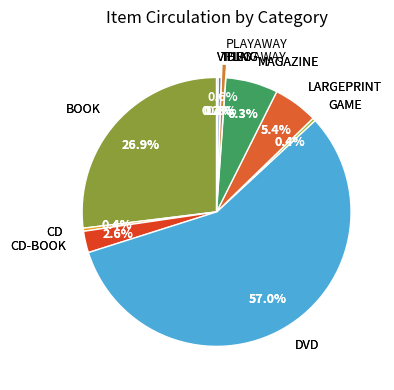

What is the change in value from GAME to MAGAZINE?

+32